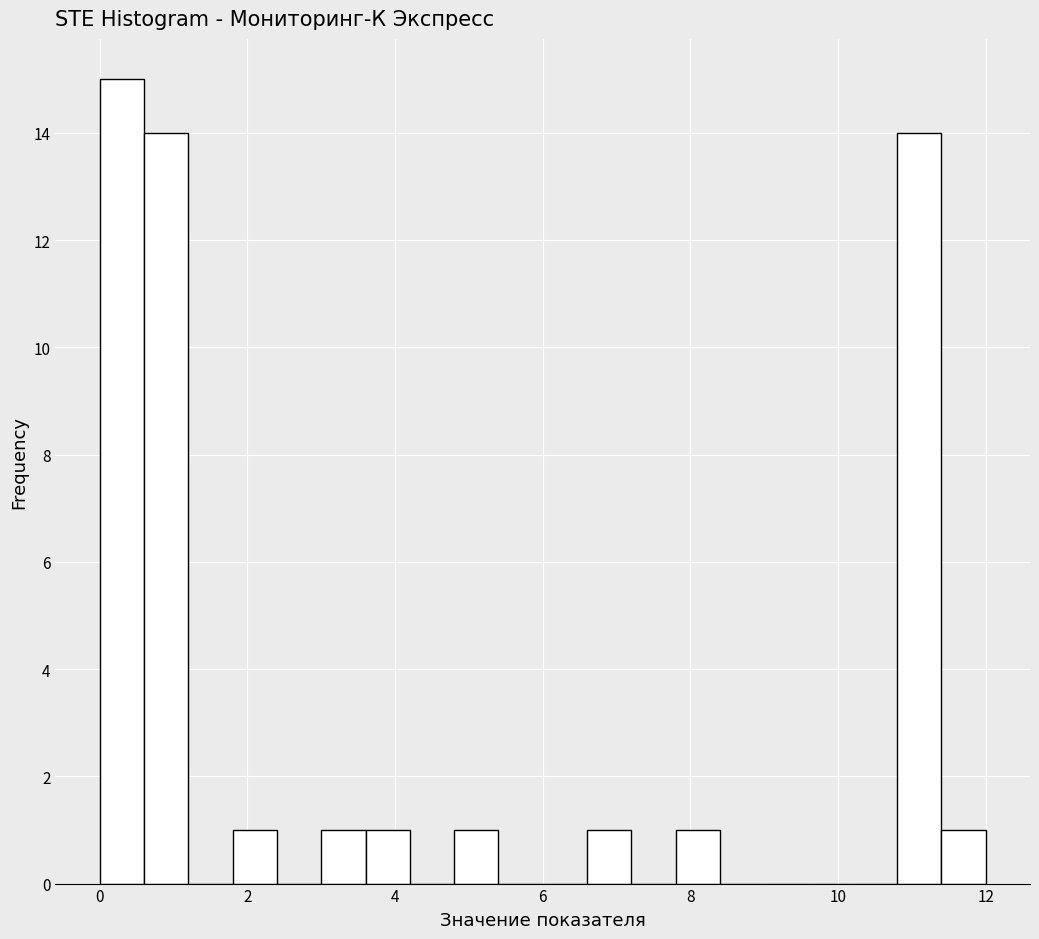

Read against the x-axis, roughly where is the centre of the tallest bar?

0.4